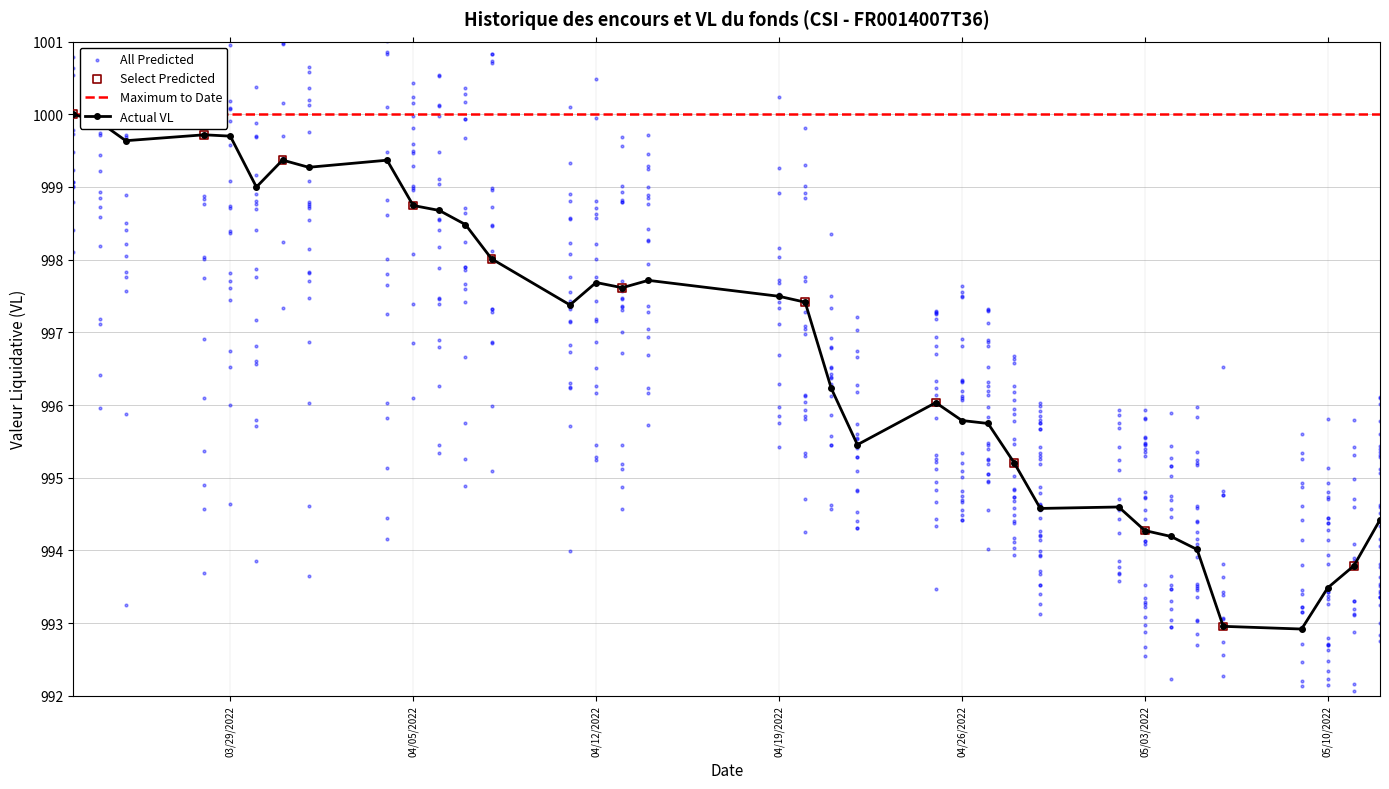

Which has a higher value, 2022-05-02 or 2022-04-14?

2022-04-14